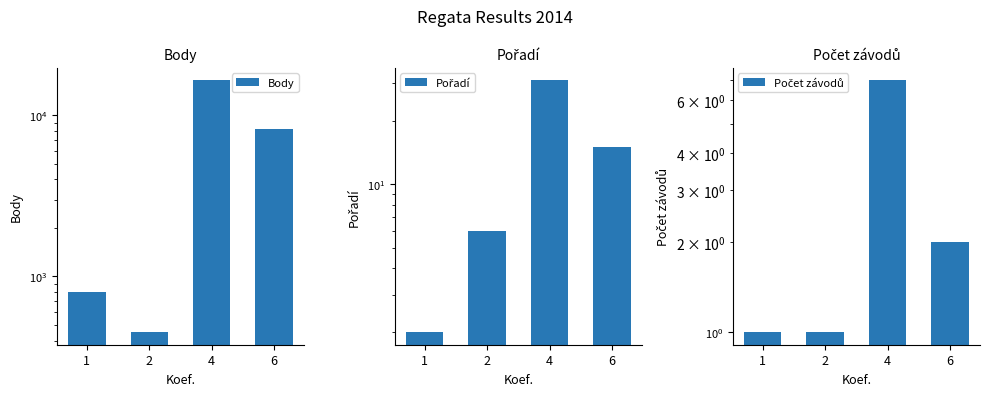

Where is Body nearest to the value 8434?

6